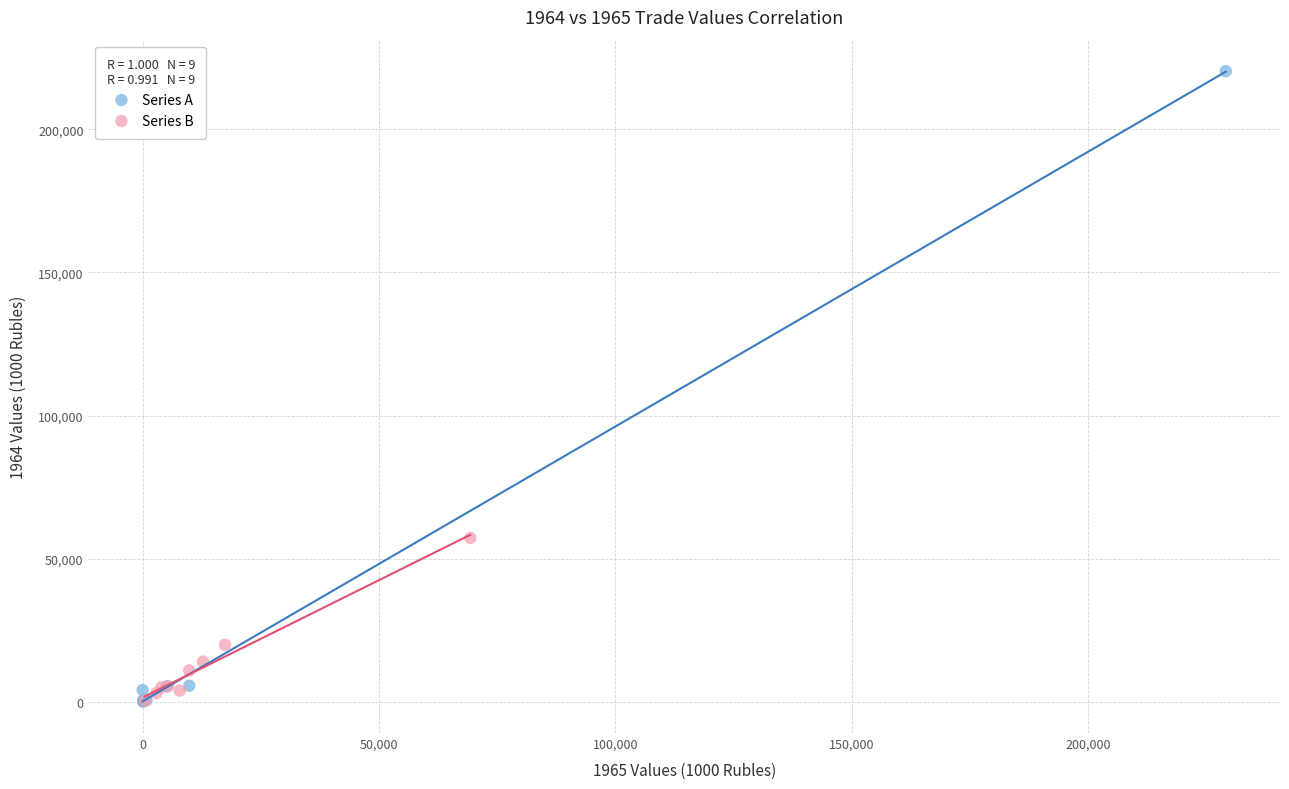

Which series has the largest Y range (max minus min)?

Series A